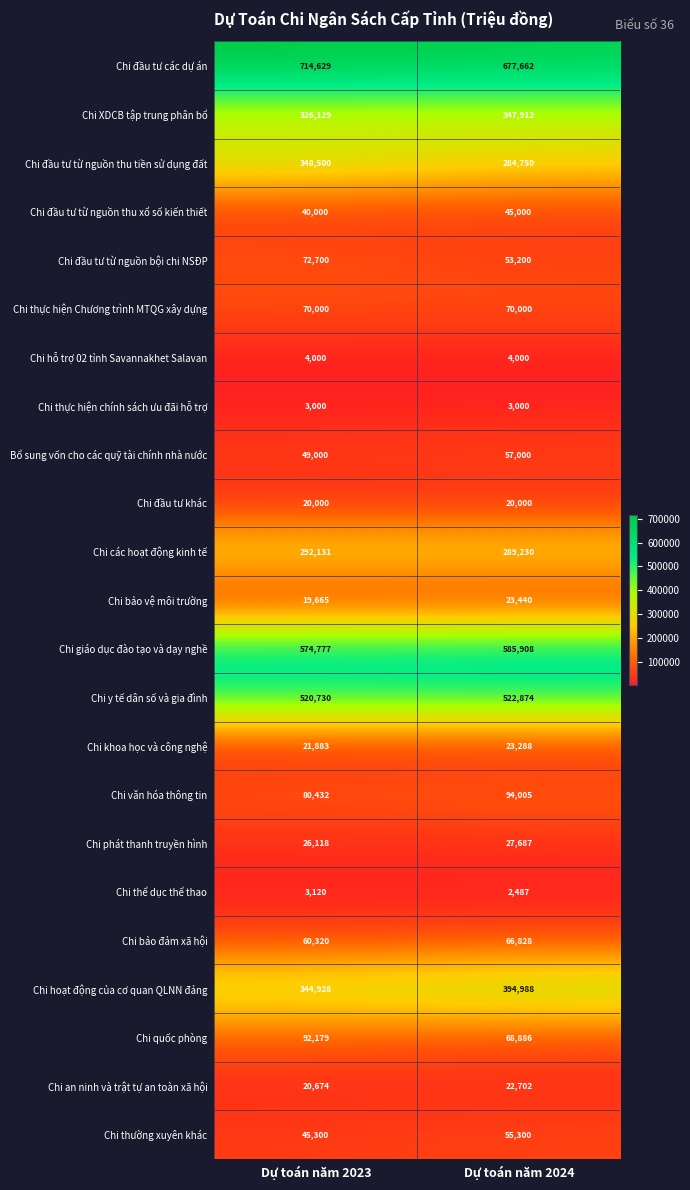

At which category is the sum across all series the highest?

Dự toán năm 2023